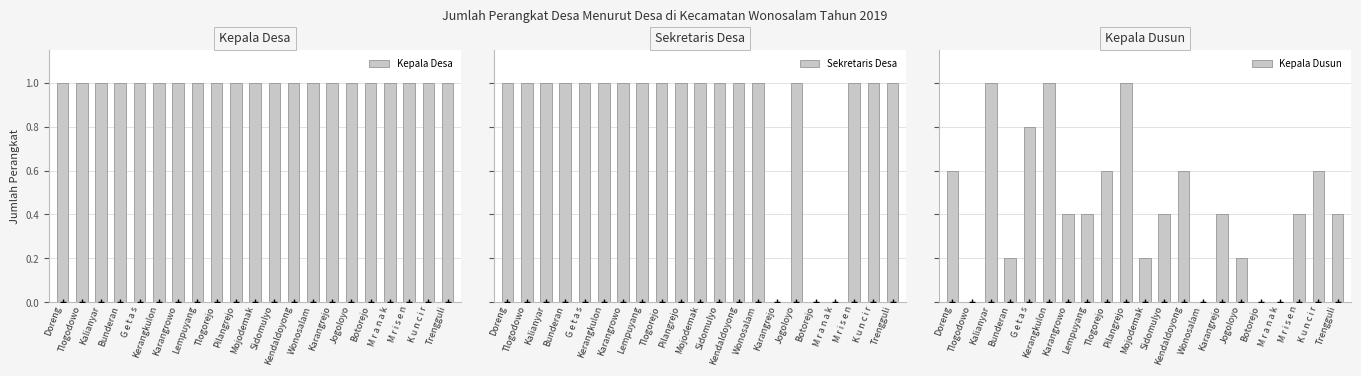

Is it true that Sekretaris Desa equals 1 at Karangrowo?

True